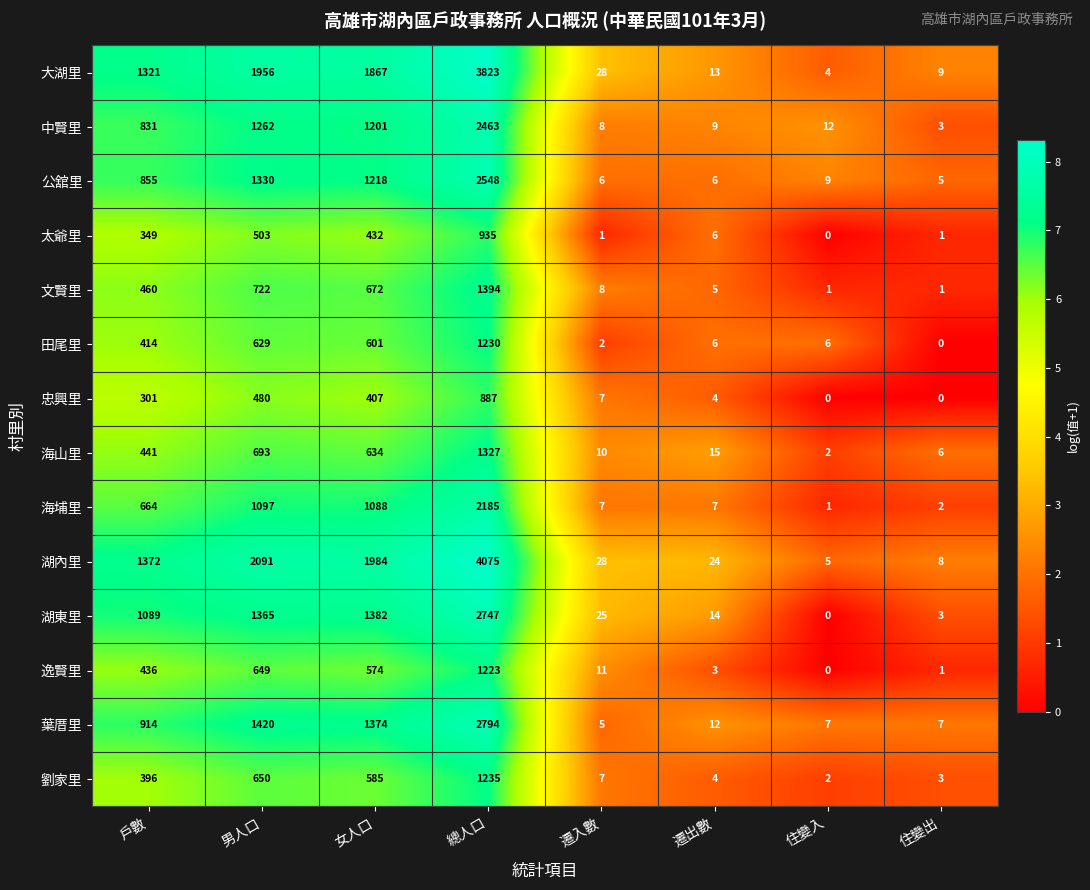

What is the difference between the second highest and minimum values in the 忠興里 series?

480